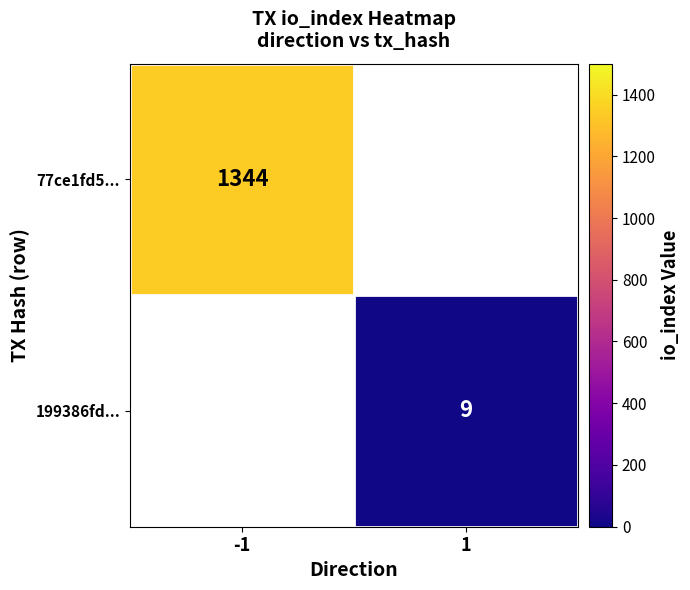

True or false: 199386fd... has a value of 9 at 1.

True